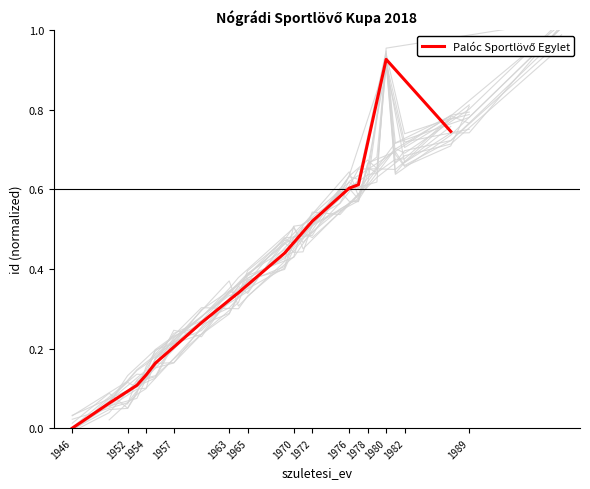

How many values are above zero?

18